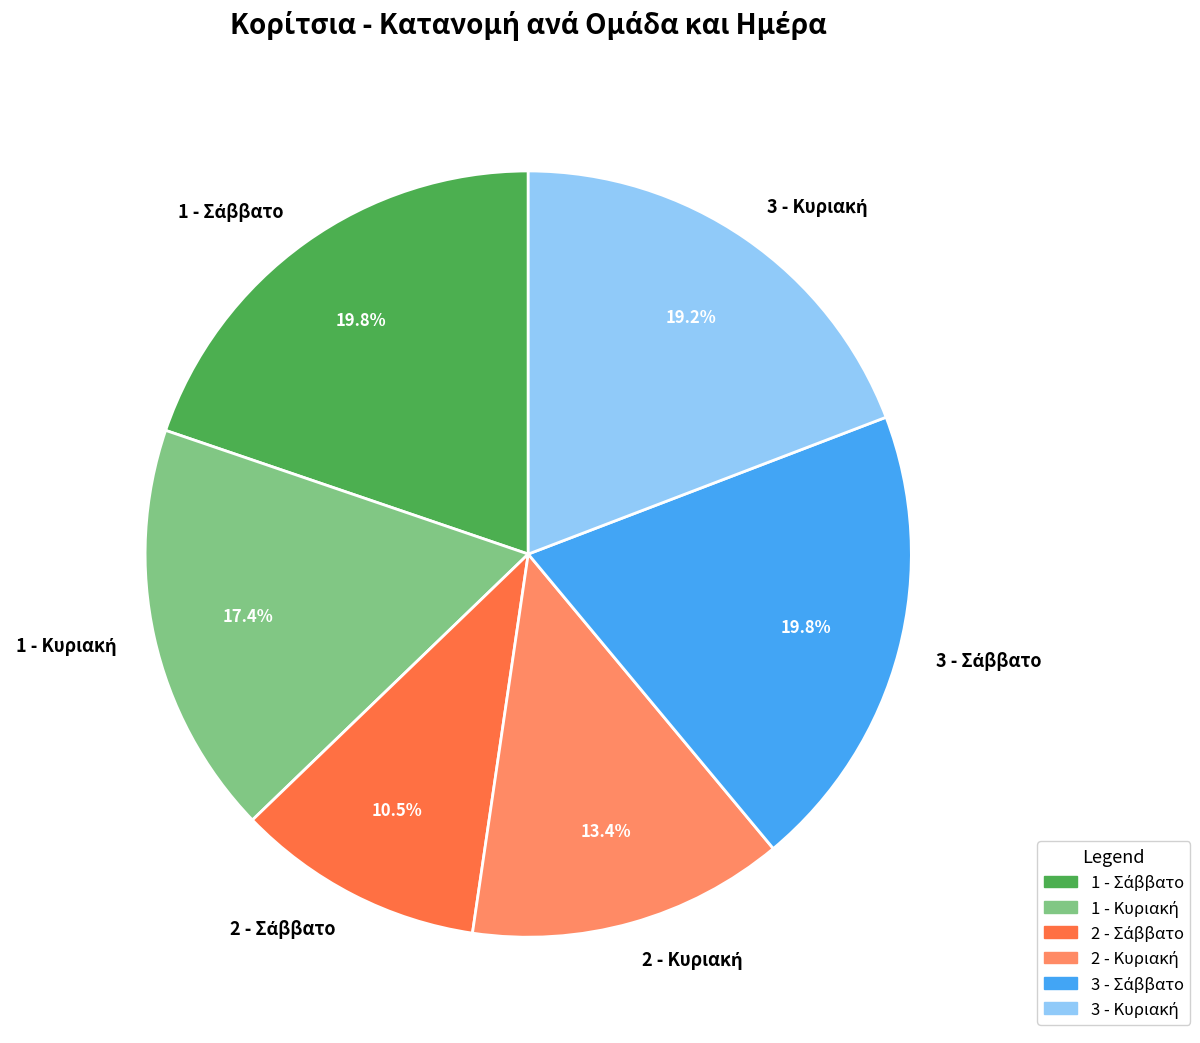

Is there any slice that represents more than half of the pie?

No